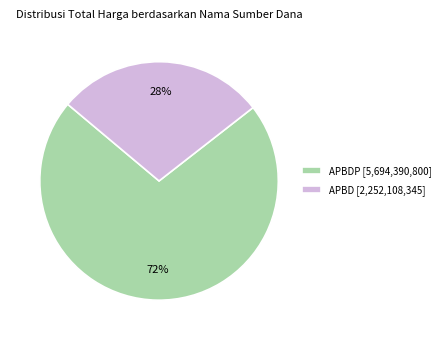

Combined, do APBDP [5,694,390,800] and APBD [2,252,108,345] account for over 50%?

Yes